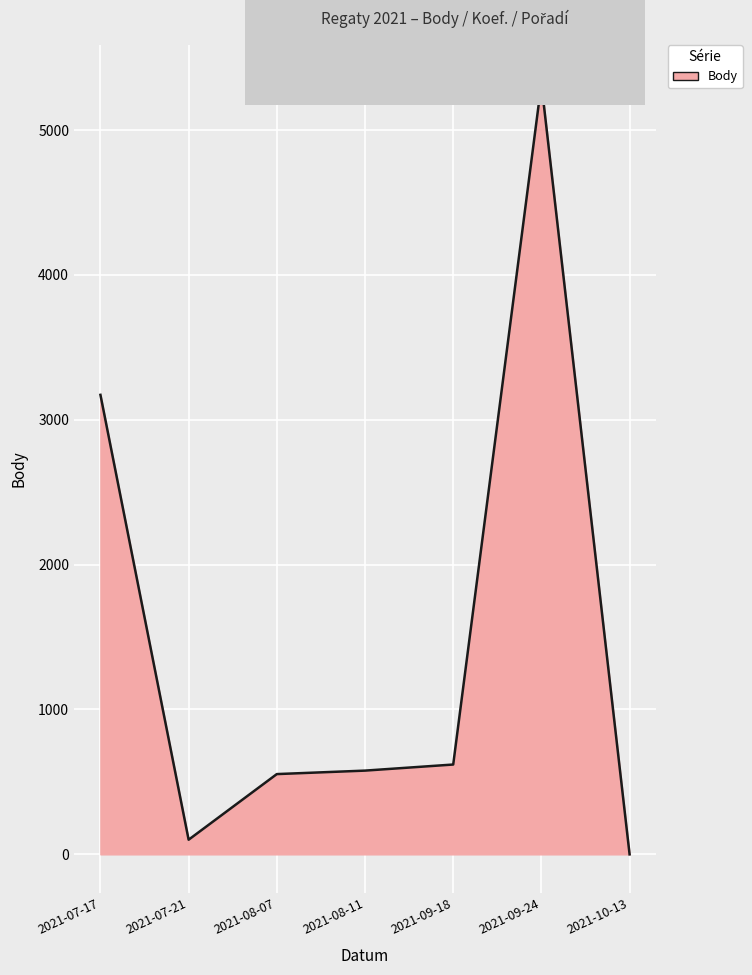

Which label corresponds to the largest value in the chart?

2021-09-24